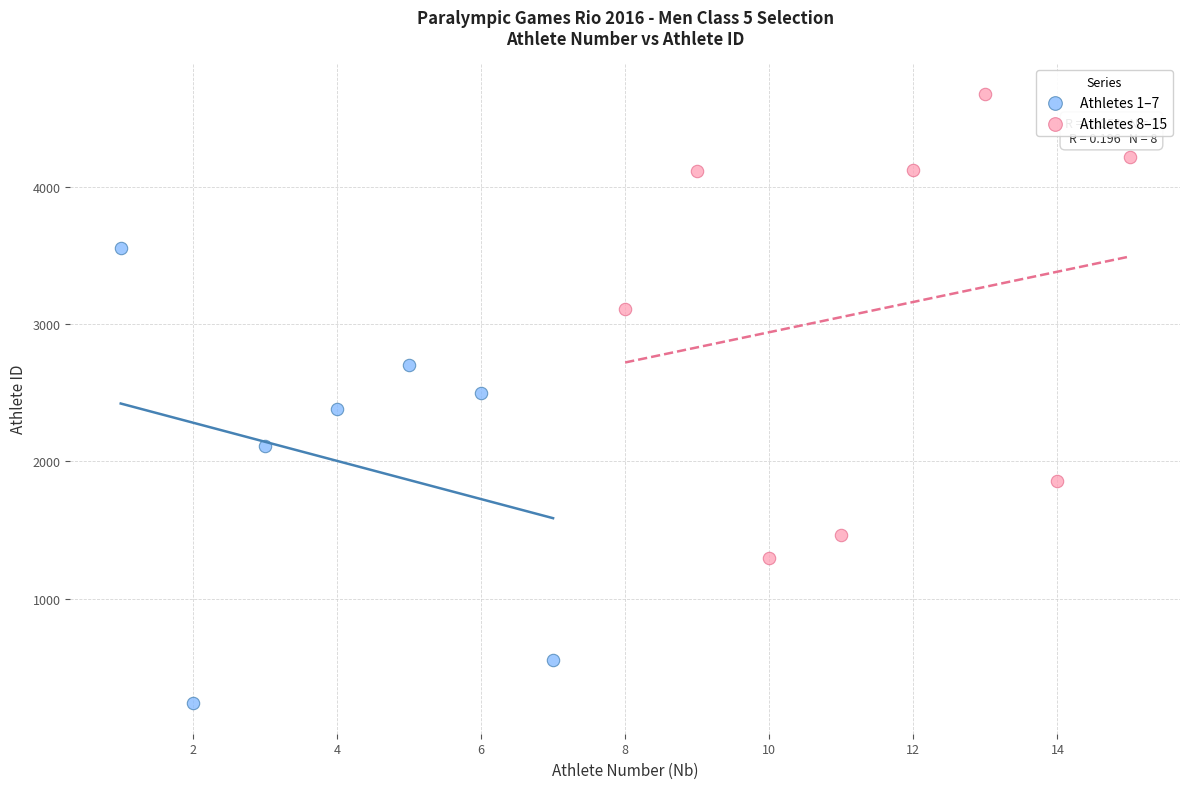

Which series contains the highest Y value?

Athletes 8–15